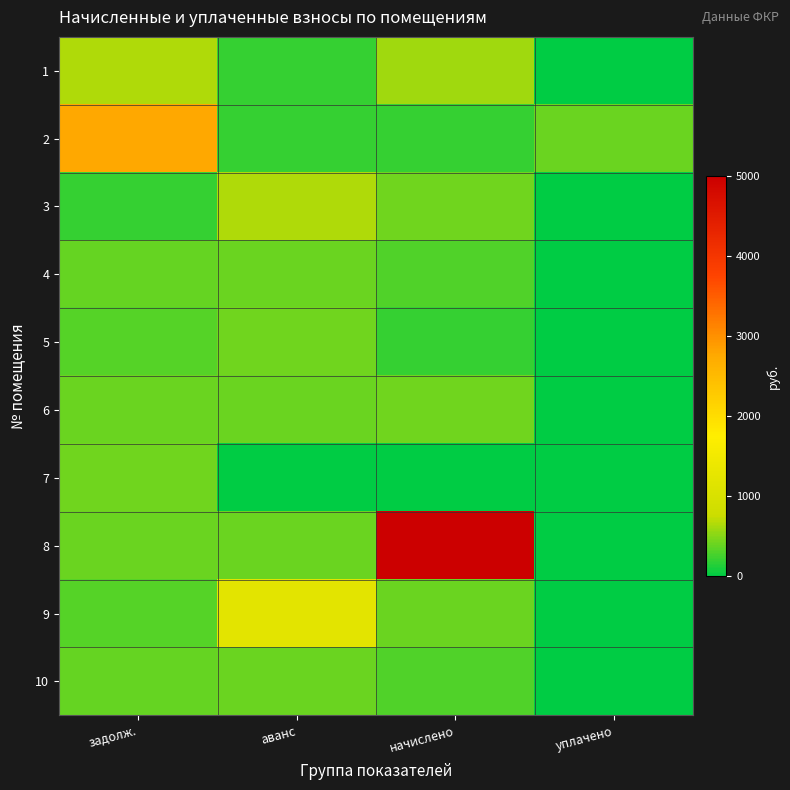

At which category is the sum across all series the highest?

начислено